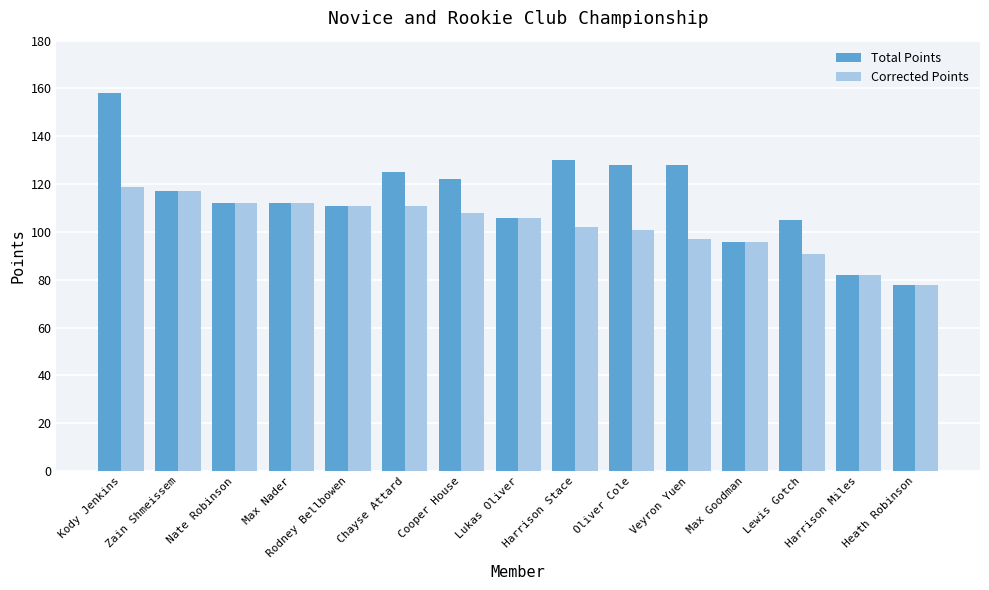

At which label does Corrected Points first exceed 106?

Kody Jenkins